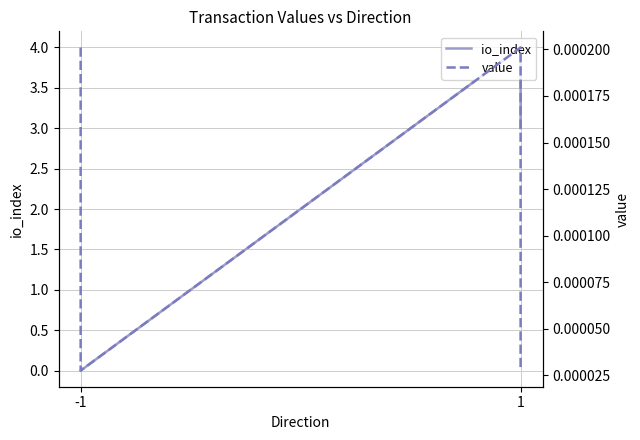

Which series changed the most between -1 and 1?

value